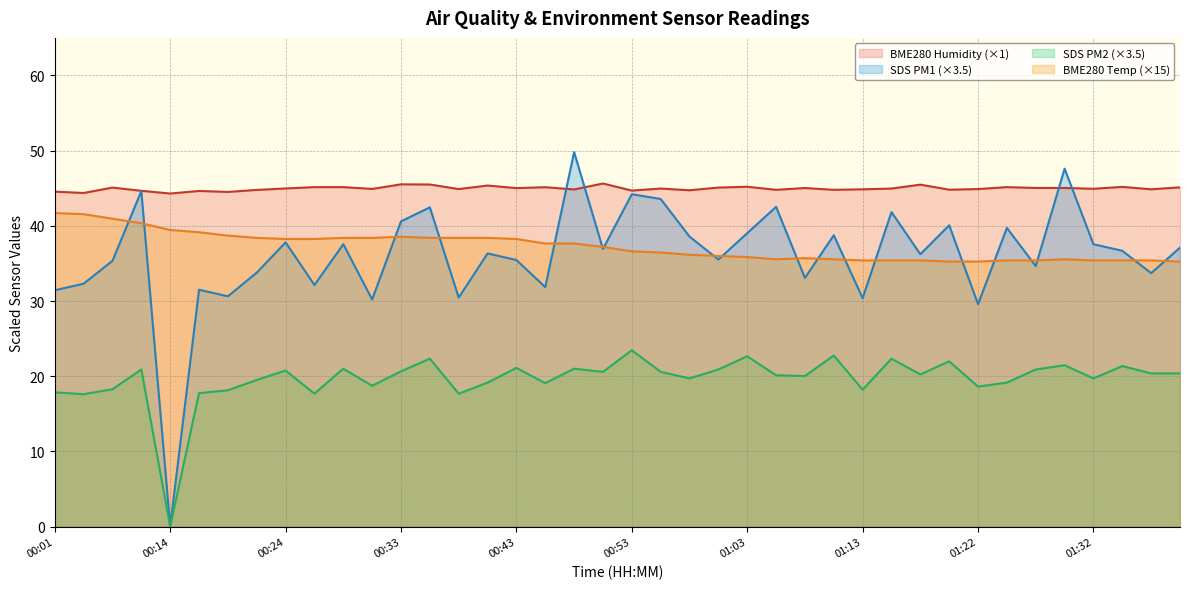

The value of SDS_P2 at 00:50 is 20.6. True or false?

True